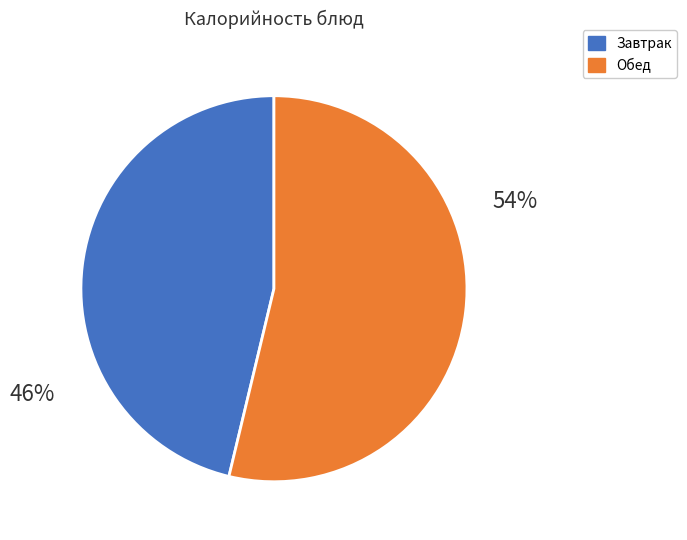

Does any single category account for the majority?

Yes